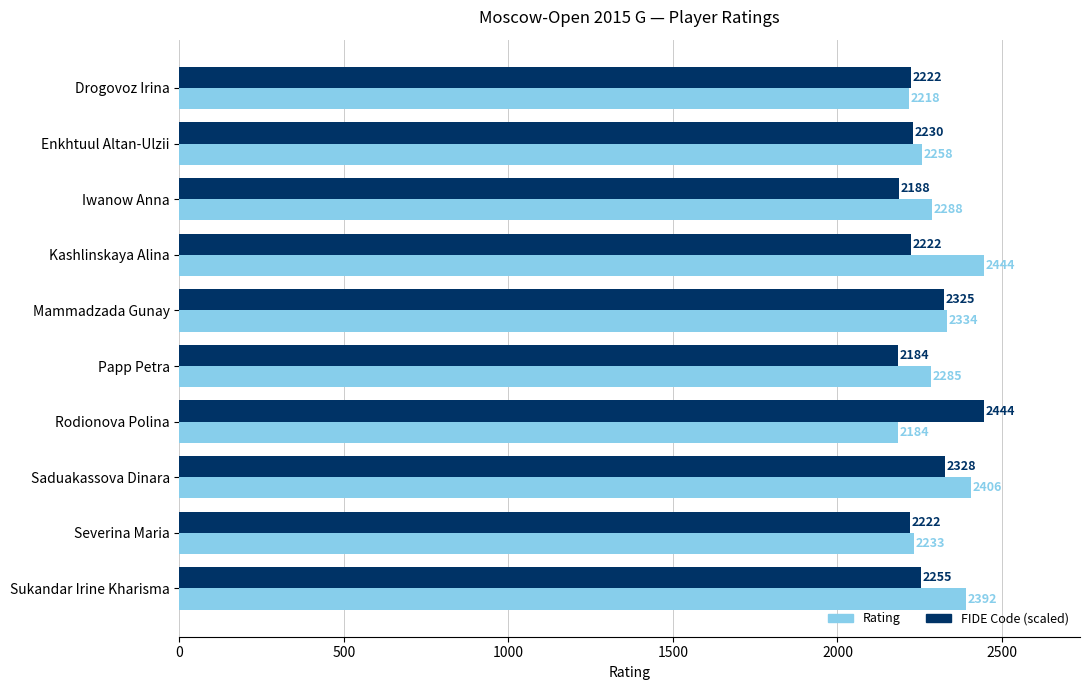

What are all the series names shown in the legend?

Rating, FIDE Code (scaled)